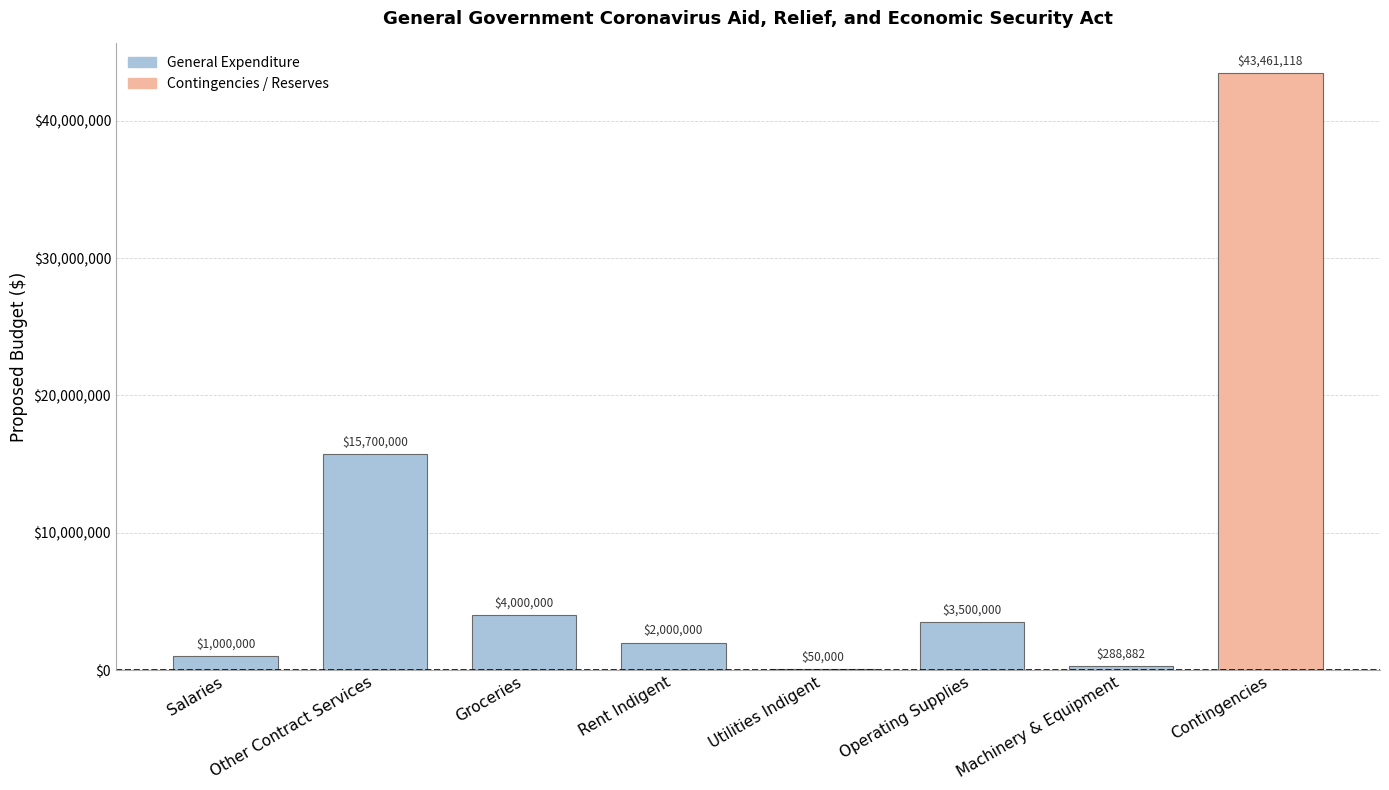

What is the greatest value displayed?

43461118